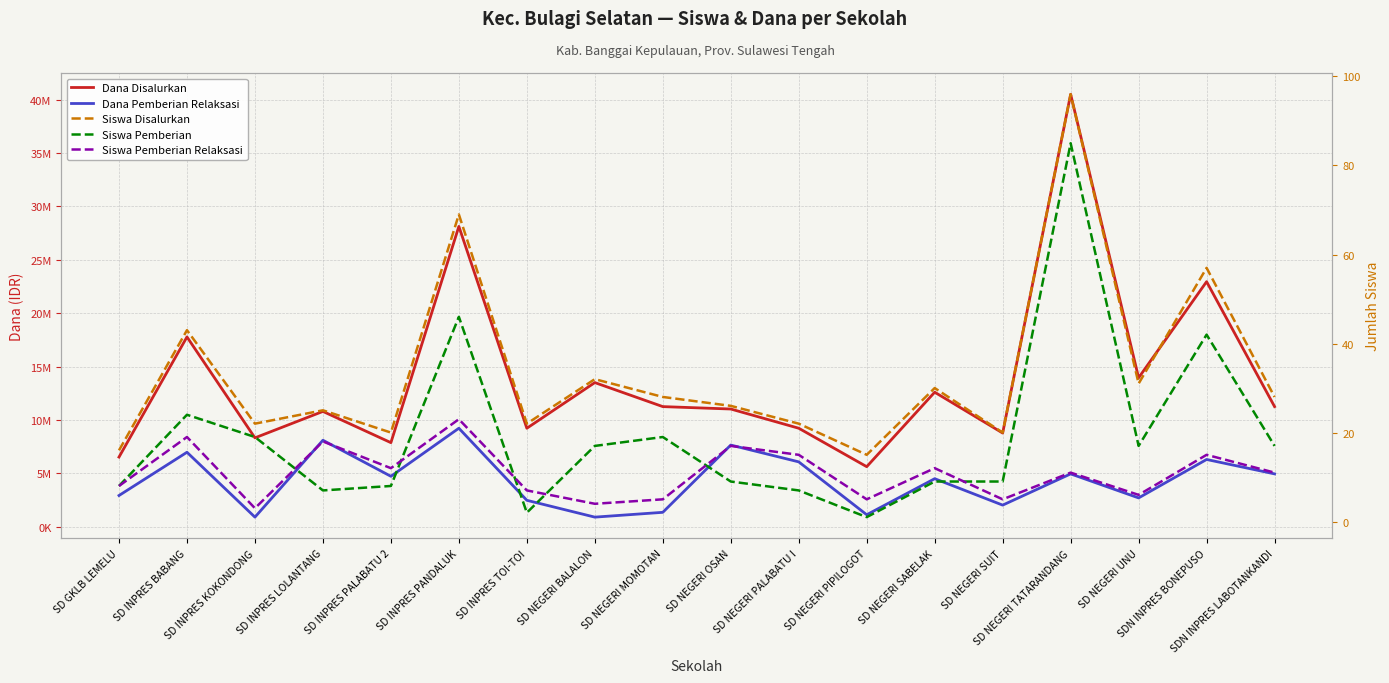

What are all the series names shown in the legend?

Dana Disalurkan, Dana Pemberian Relaksasi, Siswa Disalurkan, Siswa Pemberian, Siswa Pemberian Relaksasi